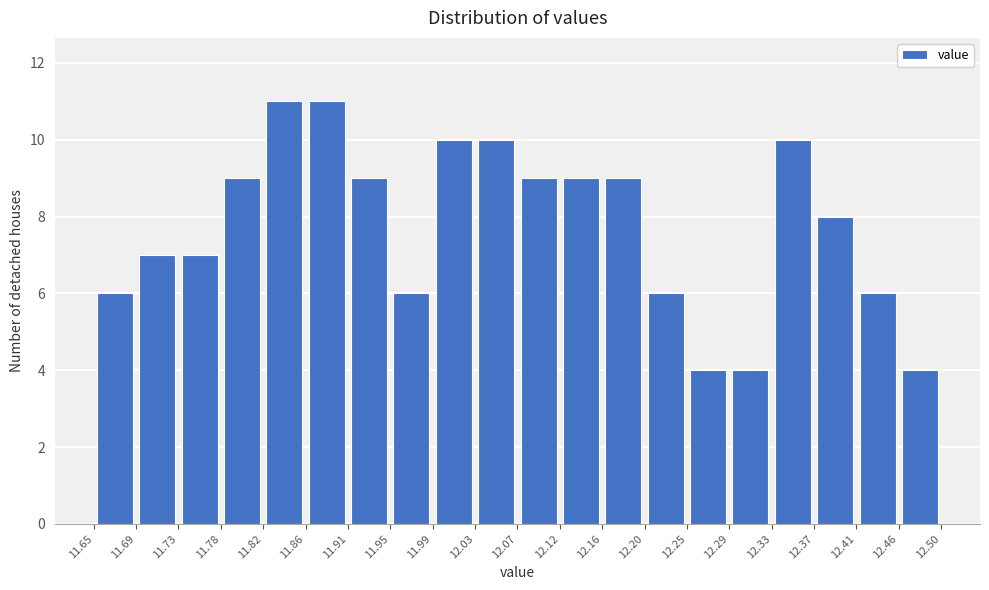

Reading left to right, transcribe this chart: for each bar, give the range it covers on the x-axis and its height. The values are not printed on the chart, so give them approximately, as read against the axis.

11.65 to 11.69: 6
11.69 to 11.73: 7
11.73 to 11.78: 7
11.78 to 11.82: 9
11.82 to 11.86: 11
11.86 to 11.91: 11
11.91 to 11.95: 9
11.95 to 11.99: 6
11.99 to 12.03: 10
12.03 to 12.07: 10
12.07 to 12.12: 9
12.12 to 12.16: 9
12.16 to 12.20: 9
12.20 to 12.25: 6
12.25 to 12.29: 4
12.29 to 12.33: 4
12.33 to 12.37: 10
12.37 to 12.41: 8
12.41 to 12.46: 6
12.46 to 12.50: 4